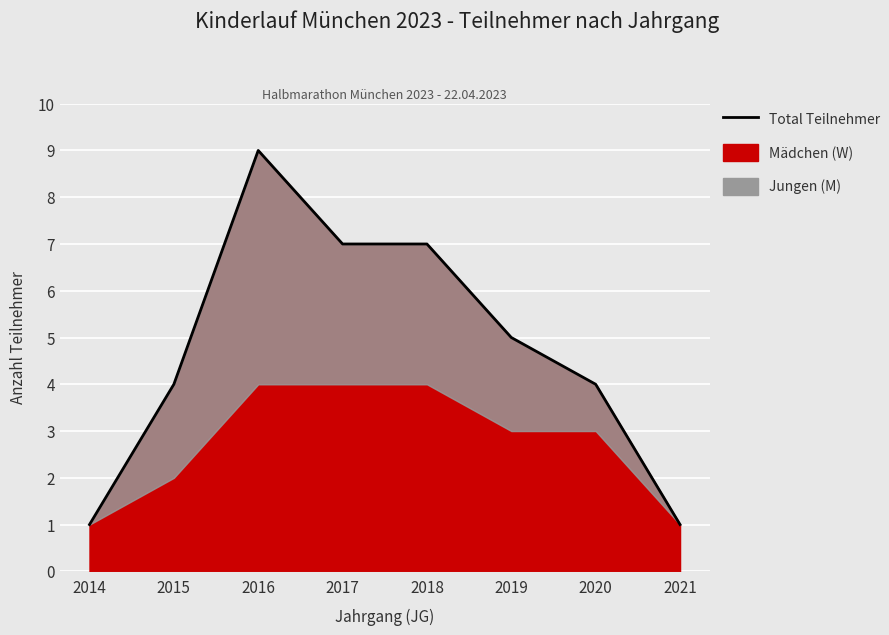

Reading left to right, list all the values displayed in this chart.

2014=1	2015=4	2016=9	2017=7	2018=7	2019=5	2020=4	2021=1